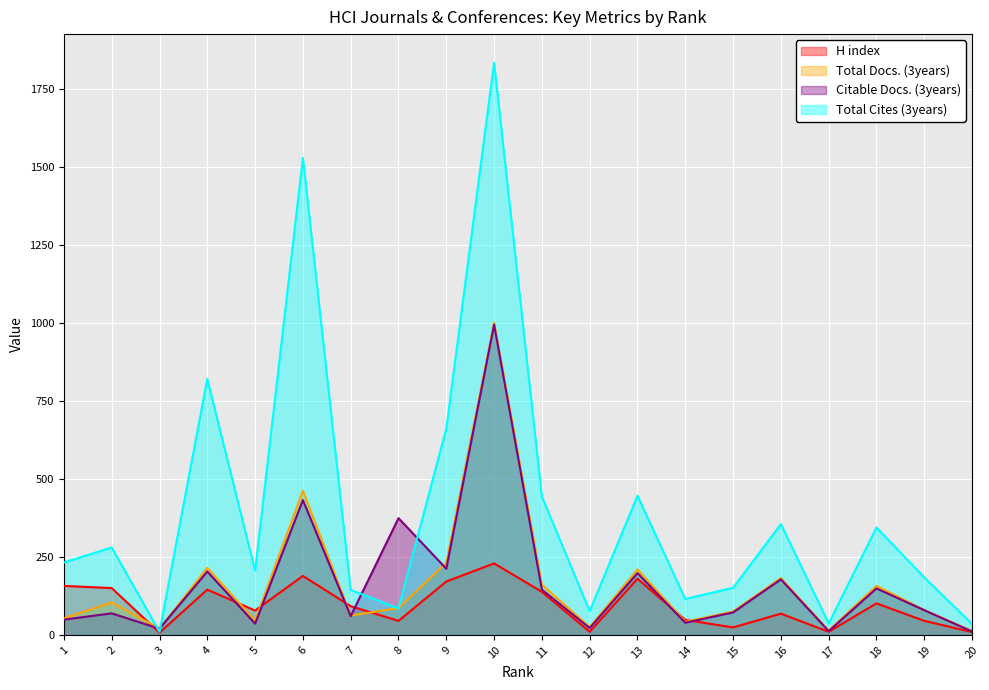

Between 6 and 19, which series saw the biggest shift?

Total Cites (3years)